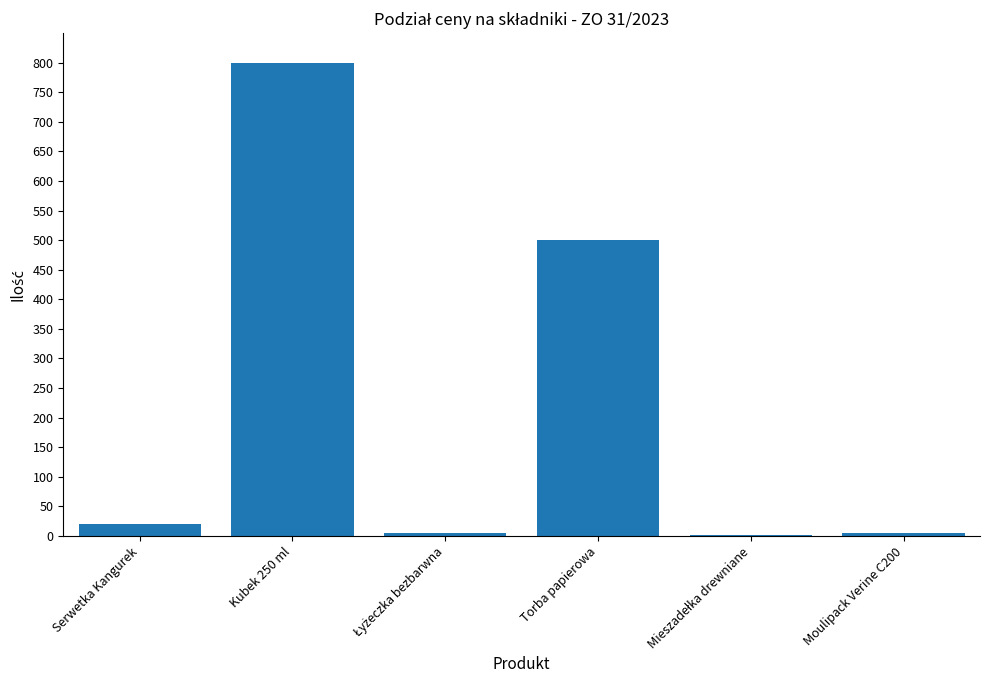

What value does the data have at Torba papierowa, to the nearest 50?

500